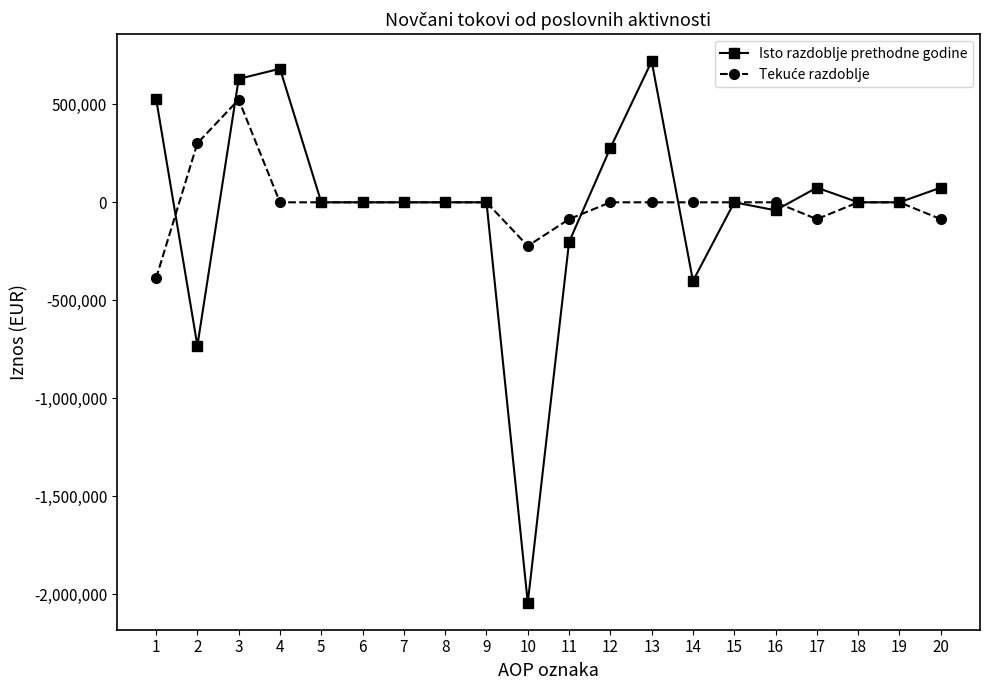

True or false: Isto razdoblje prethodne godine has more than 1 interior local peaks.

True